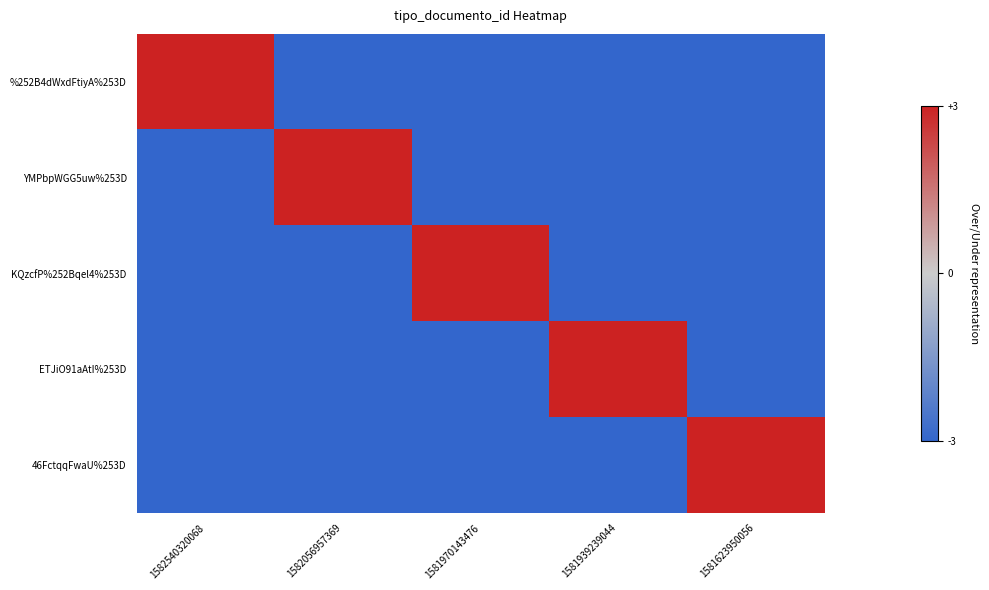

At 1581939239044, list the series in order from largest to smallest.

ETJiO91aAtI%253D, %252B4dWxdFtiyA%253D, YMPbpWGG5uw%253D, KQzcfP%252Bqel4%253D, 46FctqqFwaU%253D